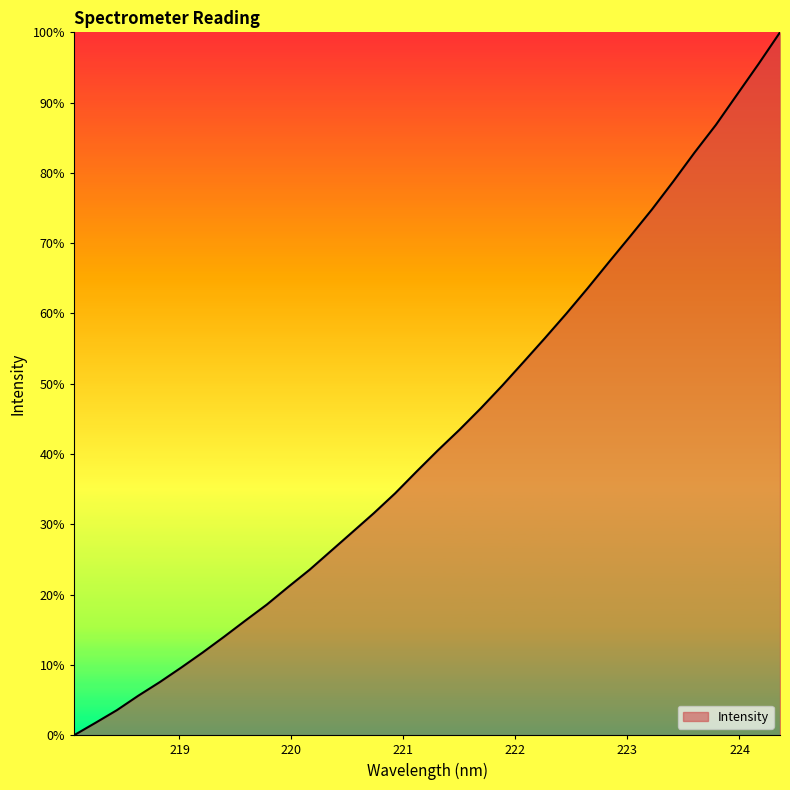

True or false: there are more than 2 points higher than both neighbors.

False